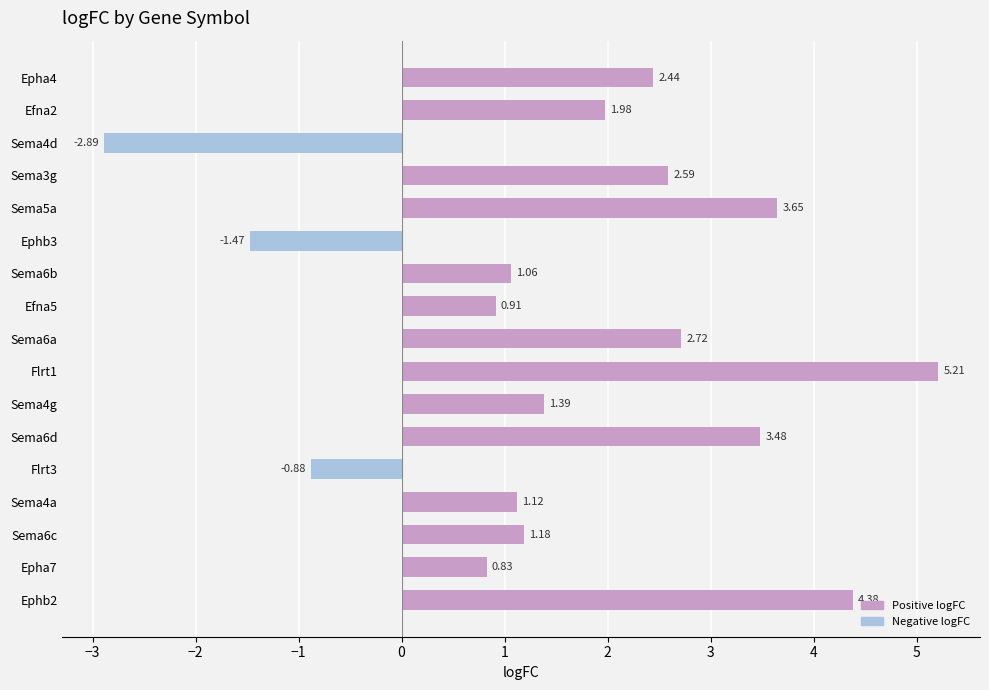

What is the average value?

1.6